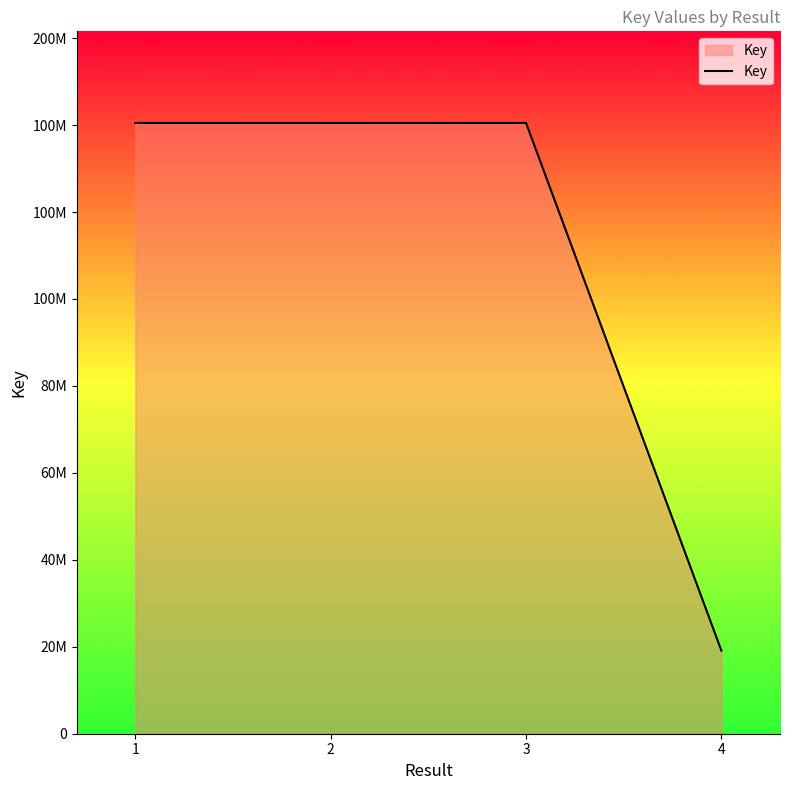

What is the difference between the values at 3 and 4?

121386696